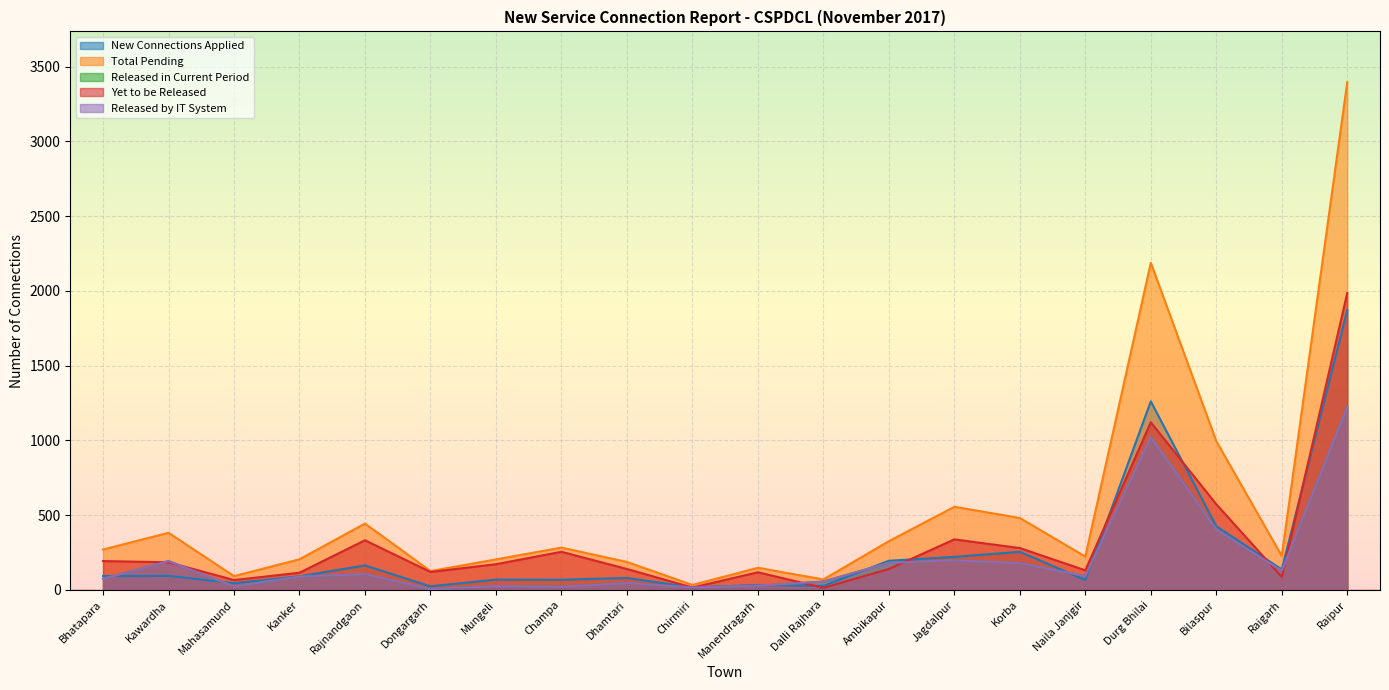

At which label is Released by IT System closest to 615?

Bilaspur